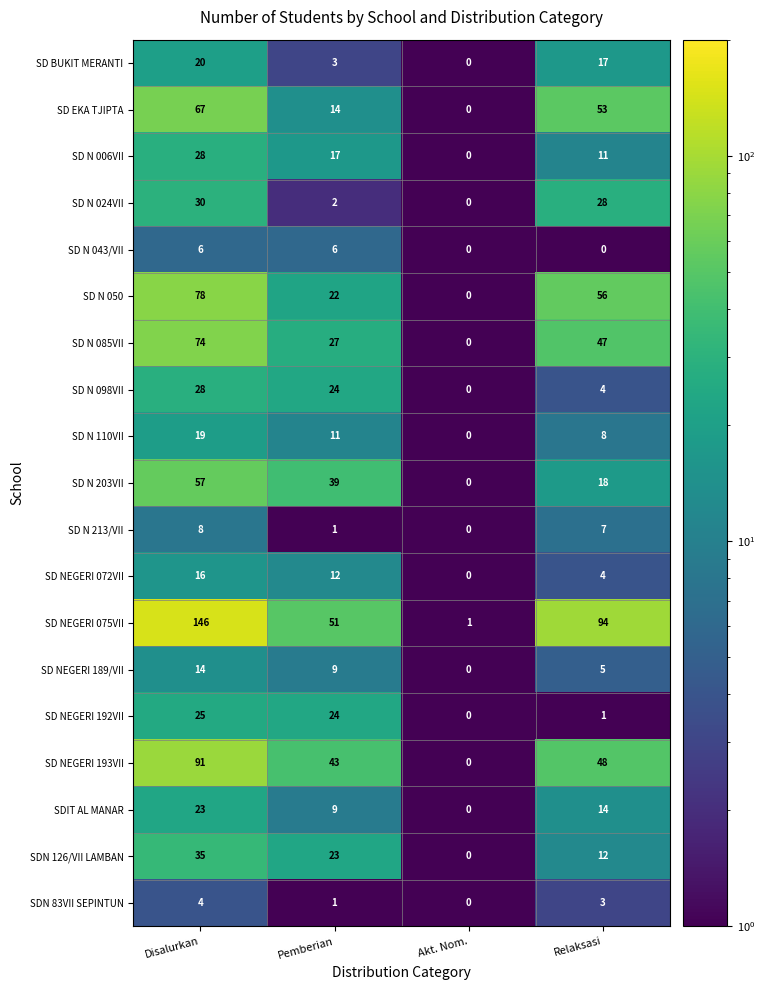

True or false: SDN 126/VII LAMBAN has a value of 35 at Disalurkan.

True